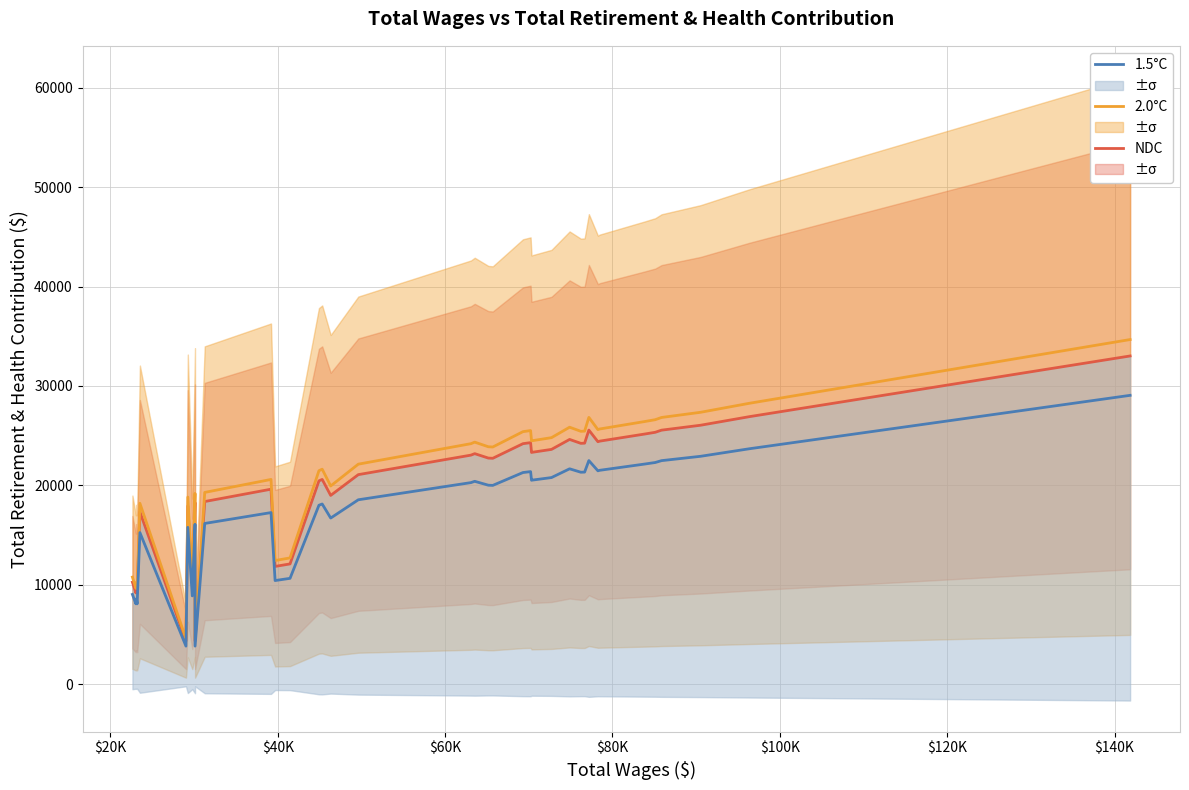

What is the lowest value of the 1.5°C series?

3823.6